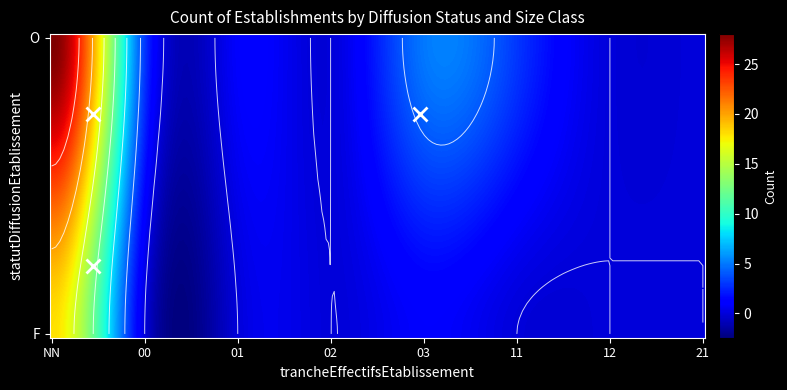

The O series shows 1 at 01. True or false?

False